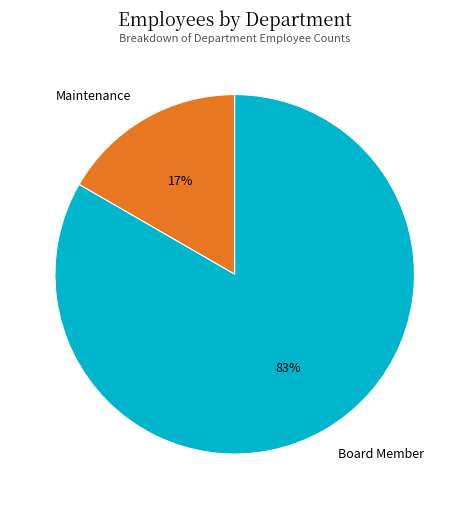

Combined, do Maintenance and Board Member account for over 50%?

Yes